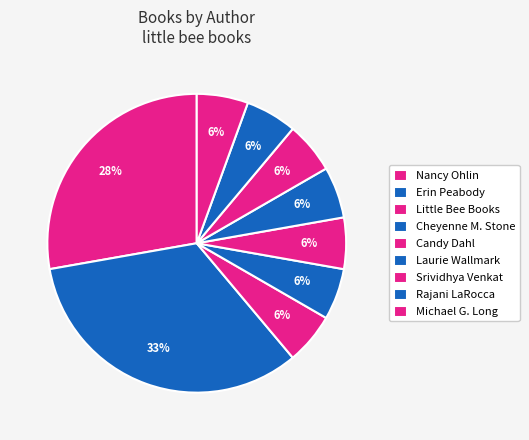

Is the sum of Michael G. Long and Laurie Wallmark greater than half?

No